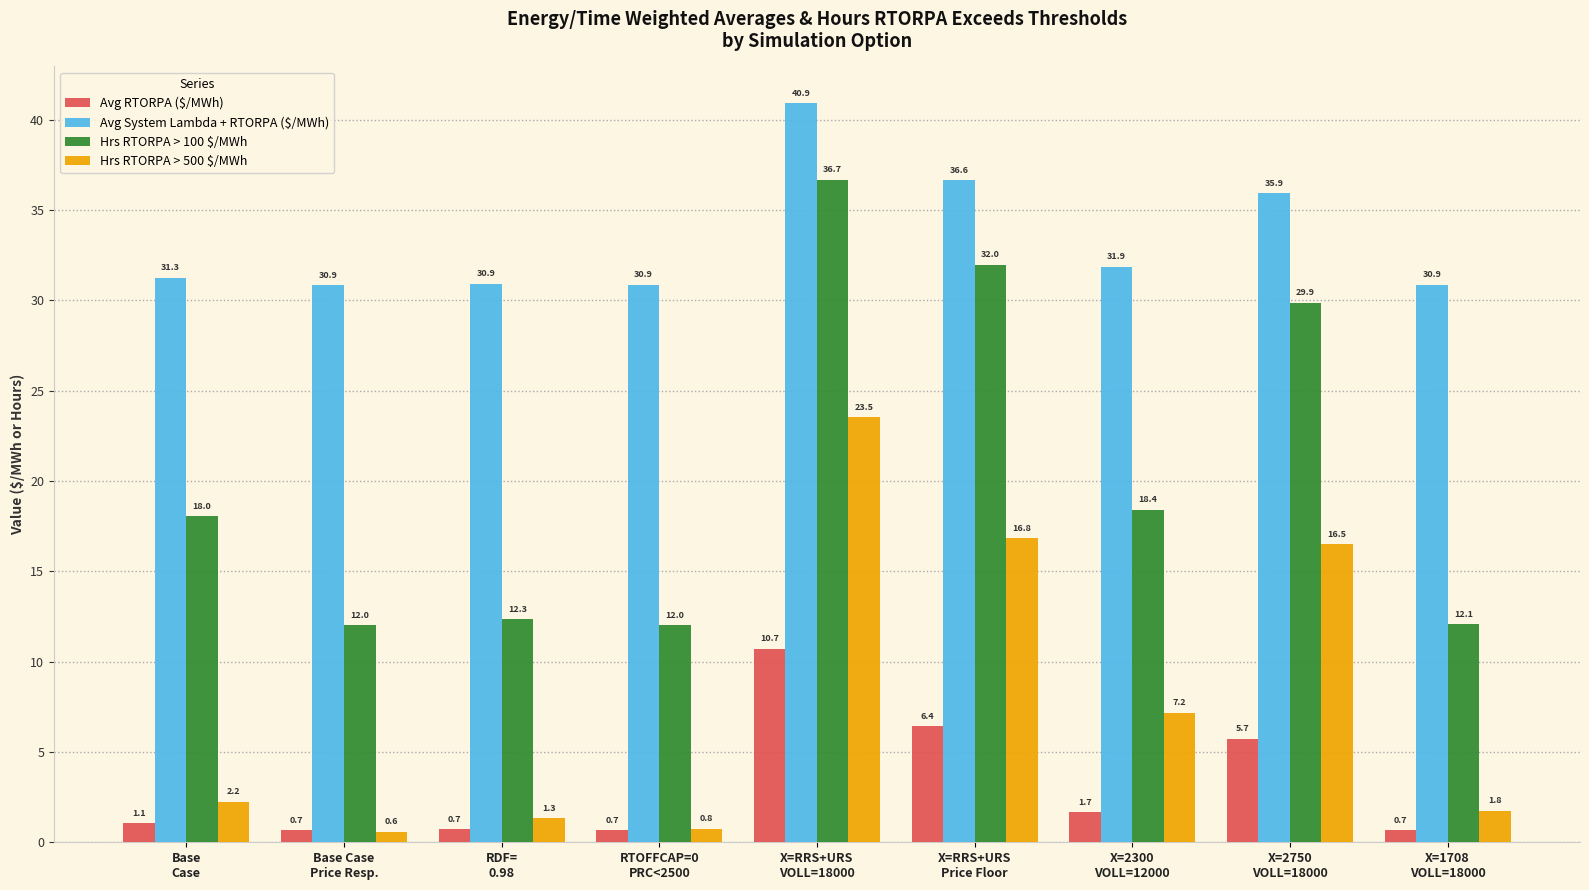

True or false: Avg RTORPA ($/MWh) has a value of 15.5 at X=RRS+URS
VOLL=18000.

False